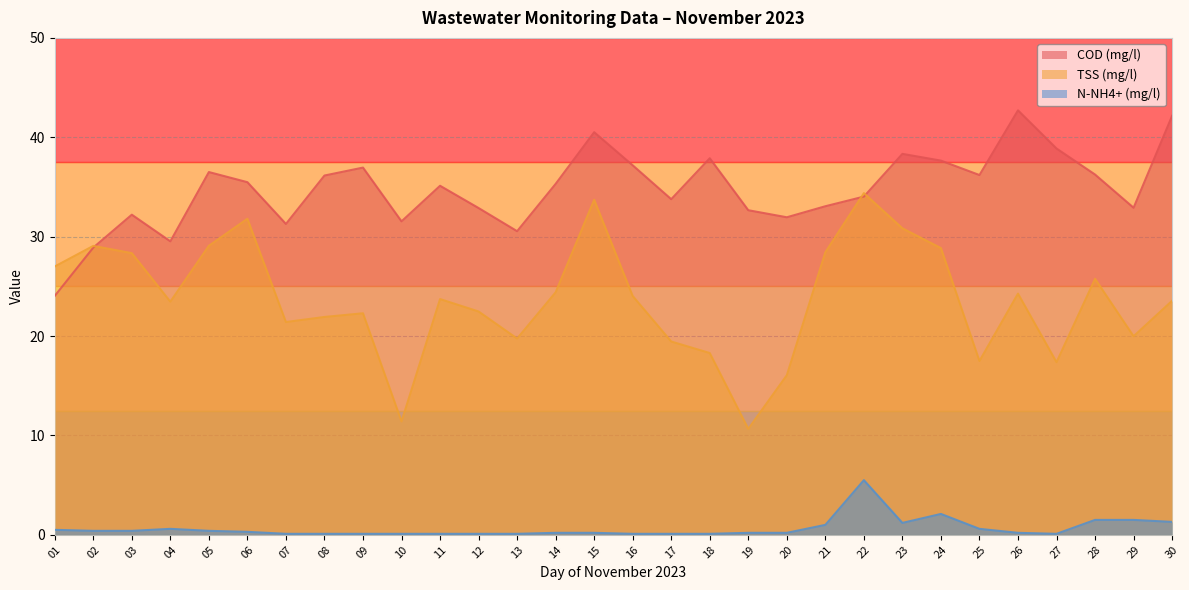

Which series has the largest range (max minus min)?

TSS (mg/l)